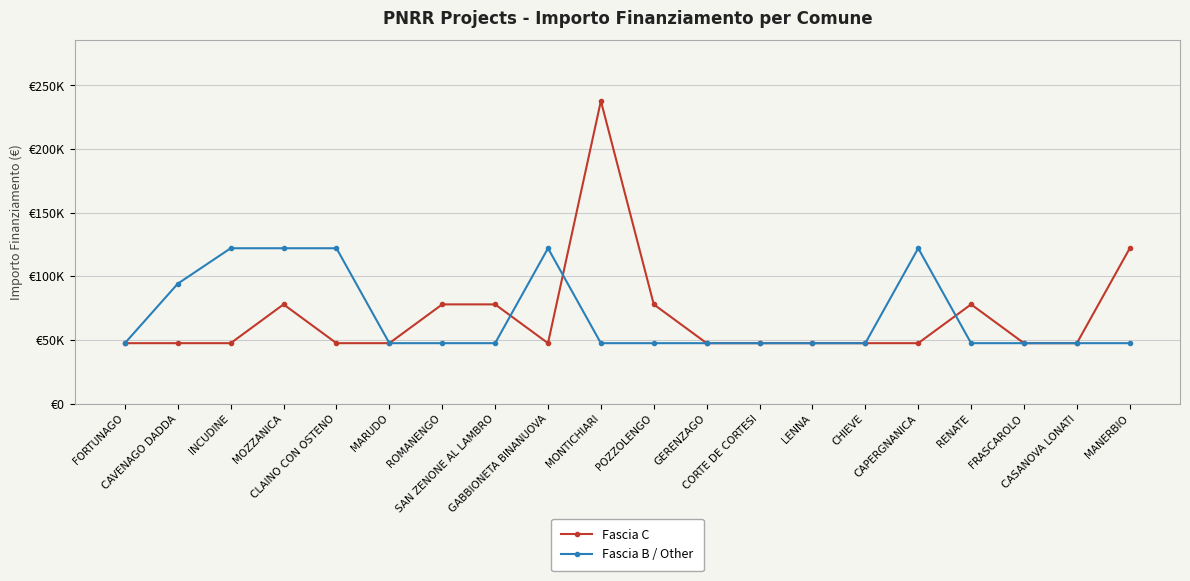

Where do Fascia B / Other and Fascia C first cross each other?

SAN ZENONE AL LAMBRO and GABBIONETA BINANUOVA